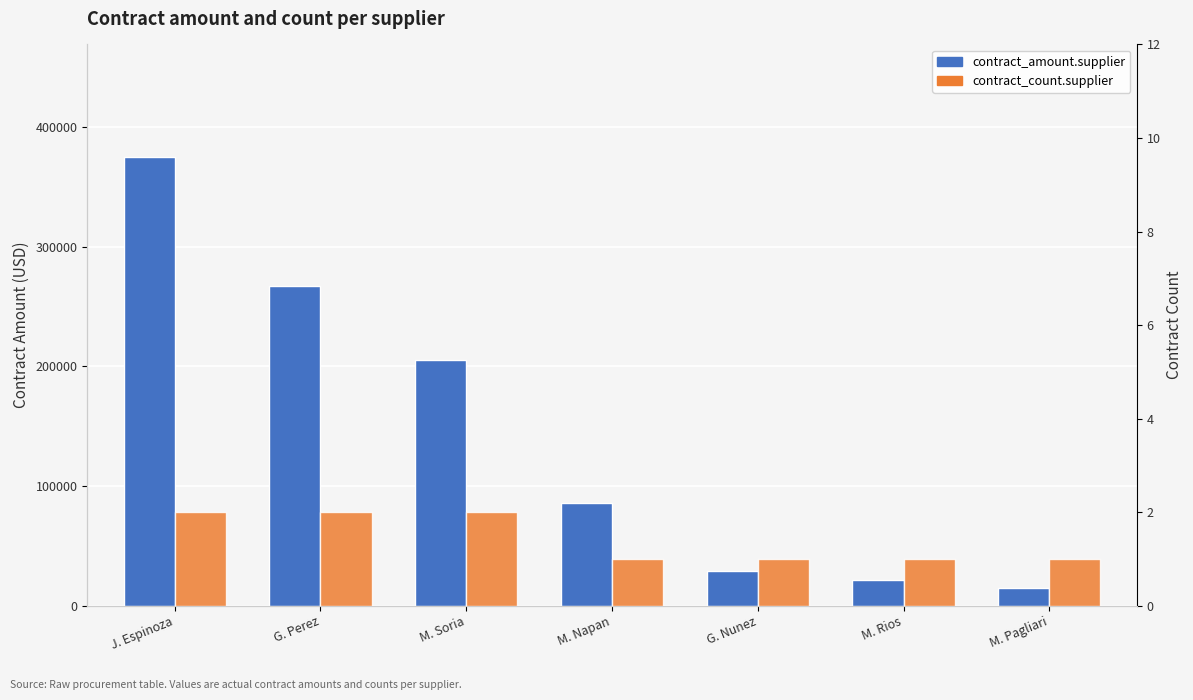

At which category does the chart reach its peak across all series?

J. Espinoza